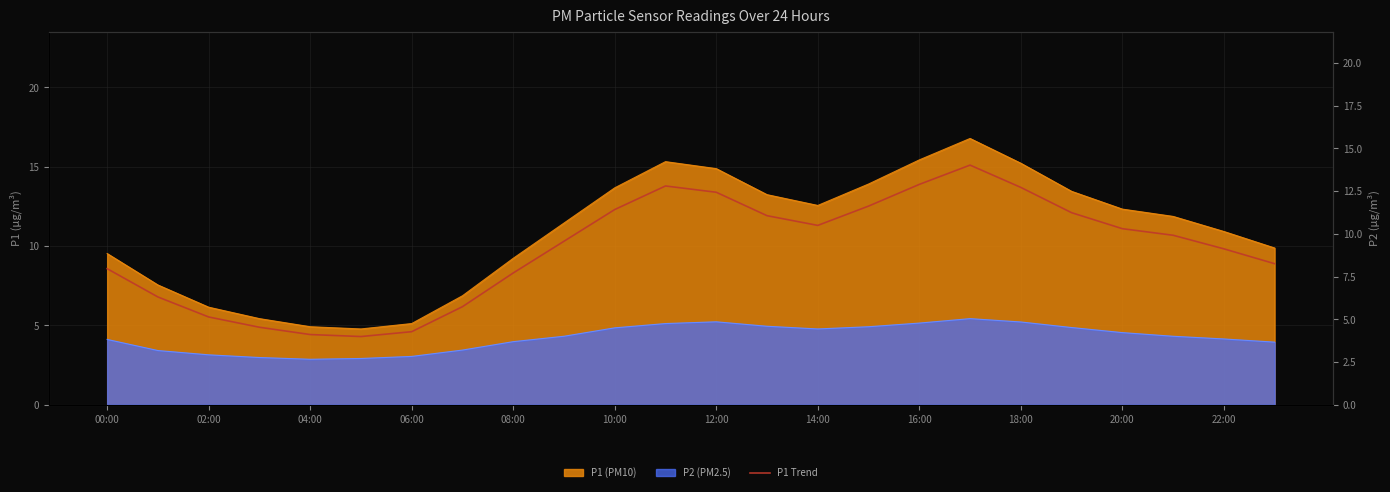

What is the ratio of the value at 12 to the value at 15?

1.1